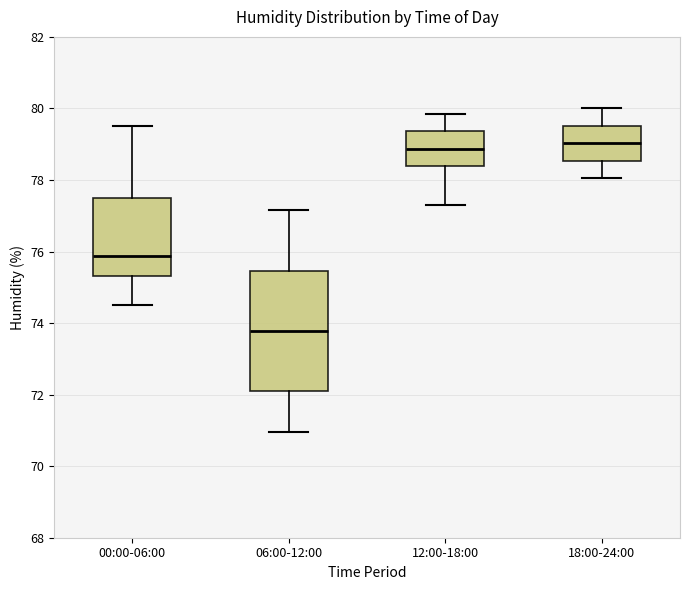

Comparing the boxes themselves (not the whiskers), which one is the tallest?

06:00-12:00